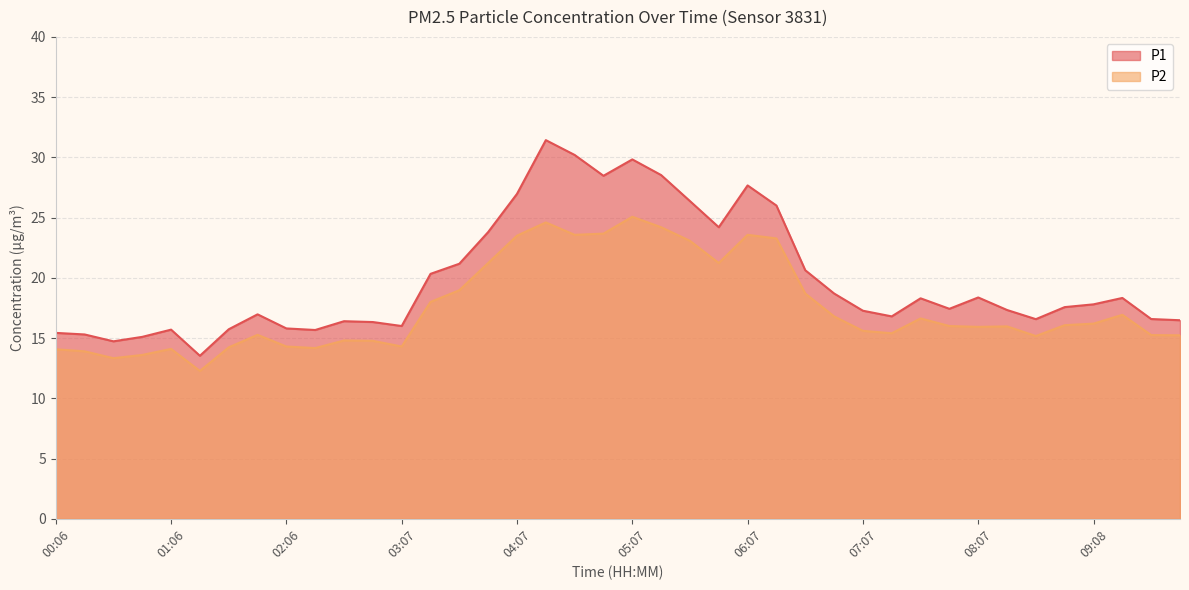

True or false: P2 has a value of 16.0 at 07:52.

True